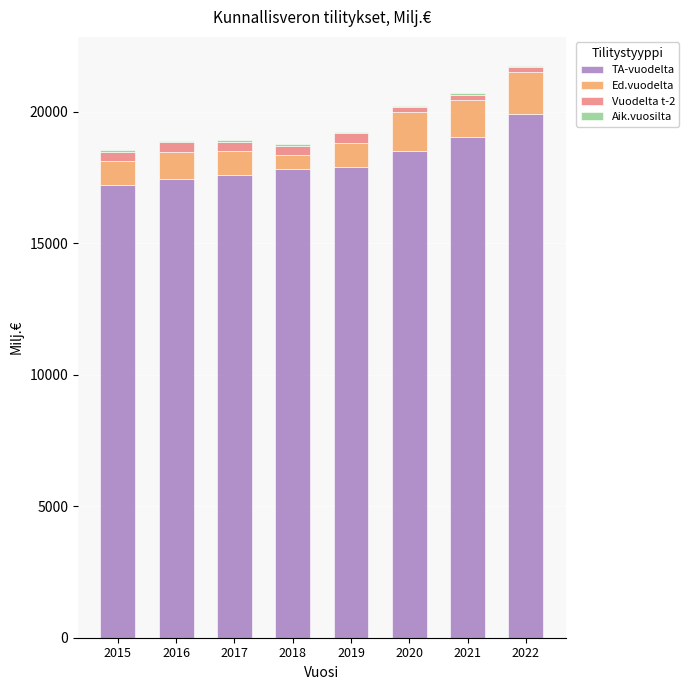

Which series has the largest range (max minus min)?

TA-vuodelta